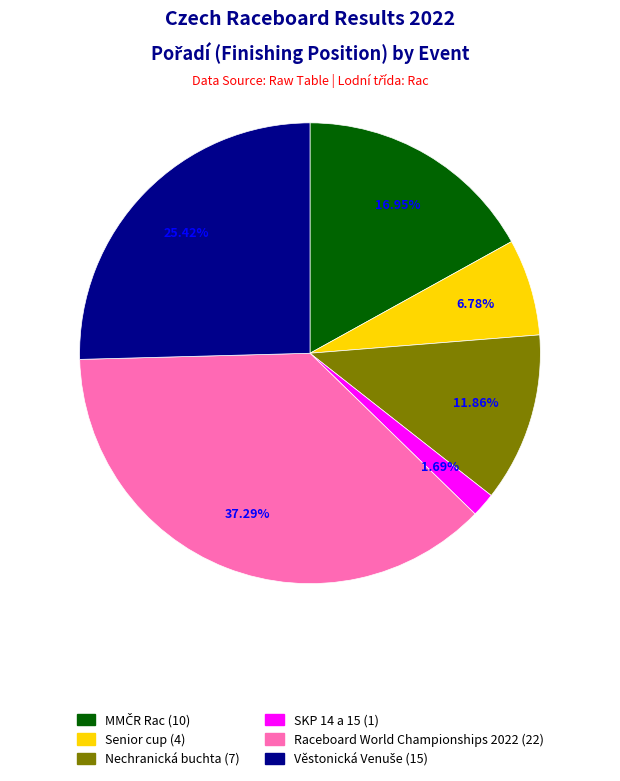

The Raceboard World Championships 2022 slice represents 37% of the pie. True or false?

True